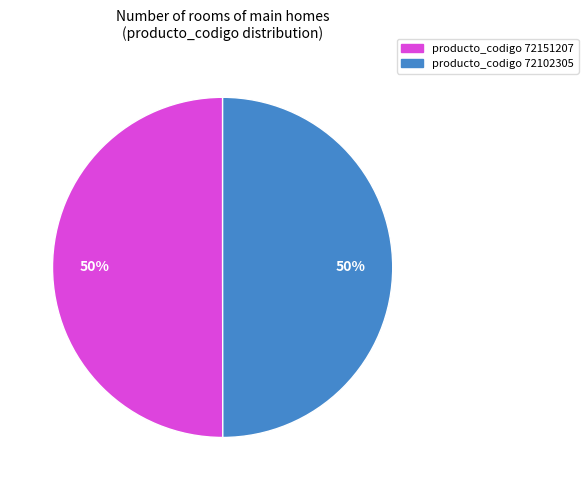

To the nearest percent, what is the average slice percentage?

50%